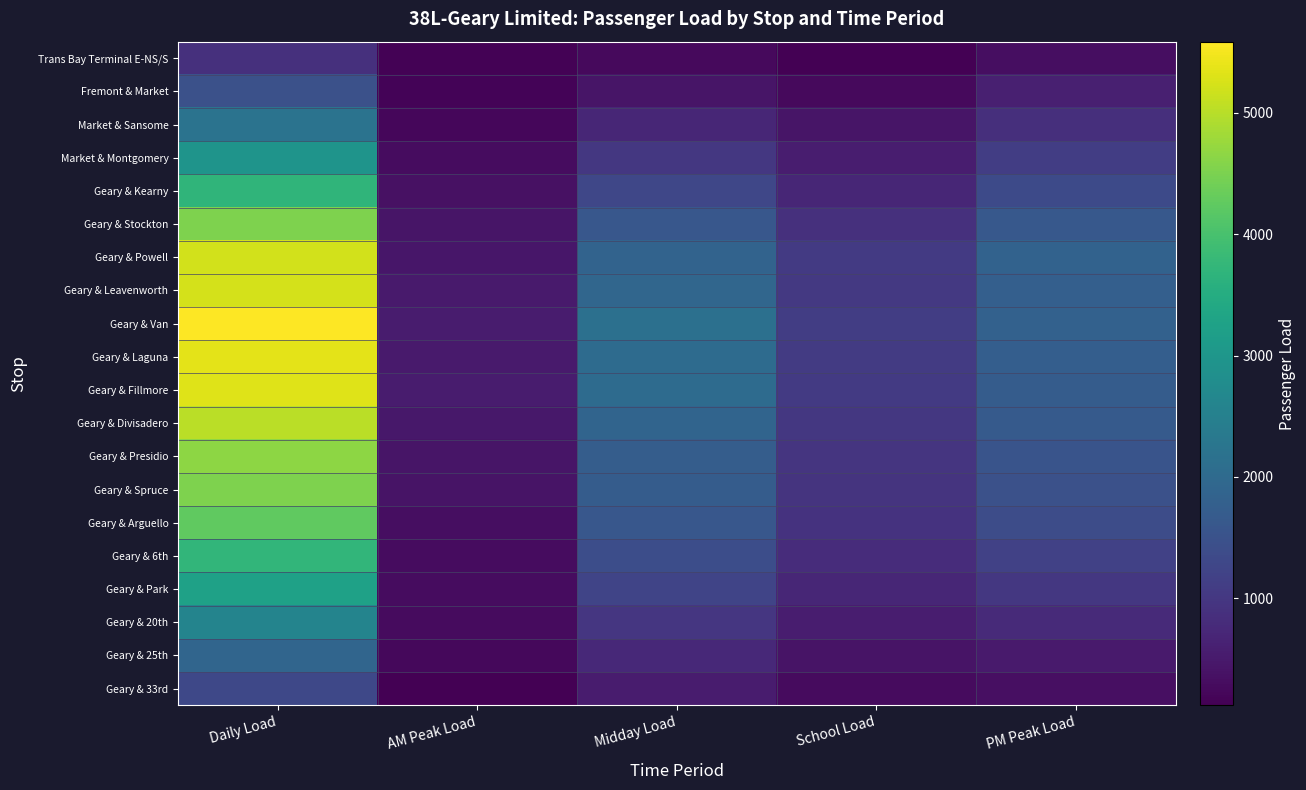

Count the number of categories in the chart.

5